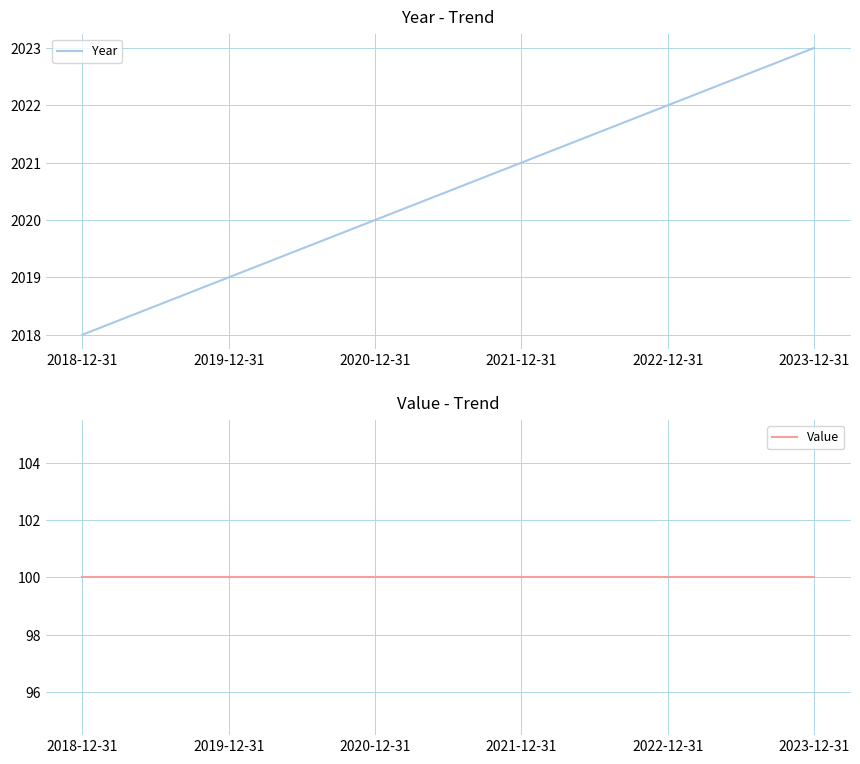

Which series has the largest total across all categories?

Year